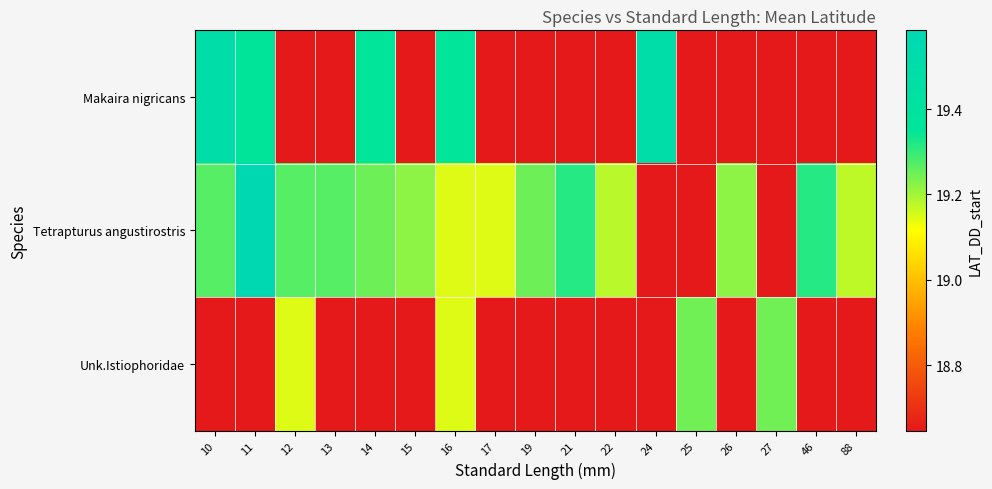

At 10, list the series in order from smallest to largest.

Unk.Istiophoridae, Tetrapturus angustirostris, Makaira nigricans